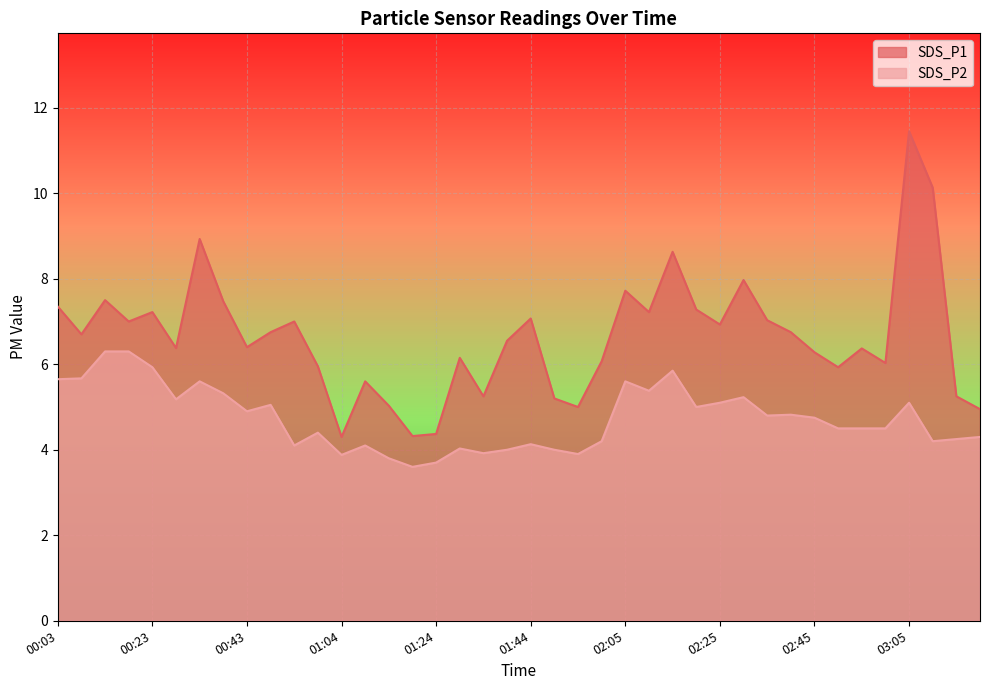

True or false: SDS_P2 and SDS_P1 cross at least once.

False